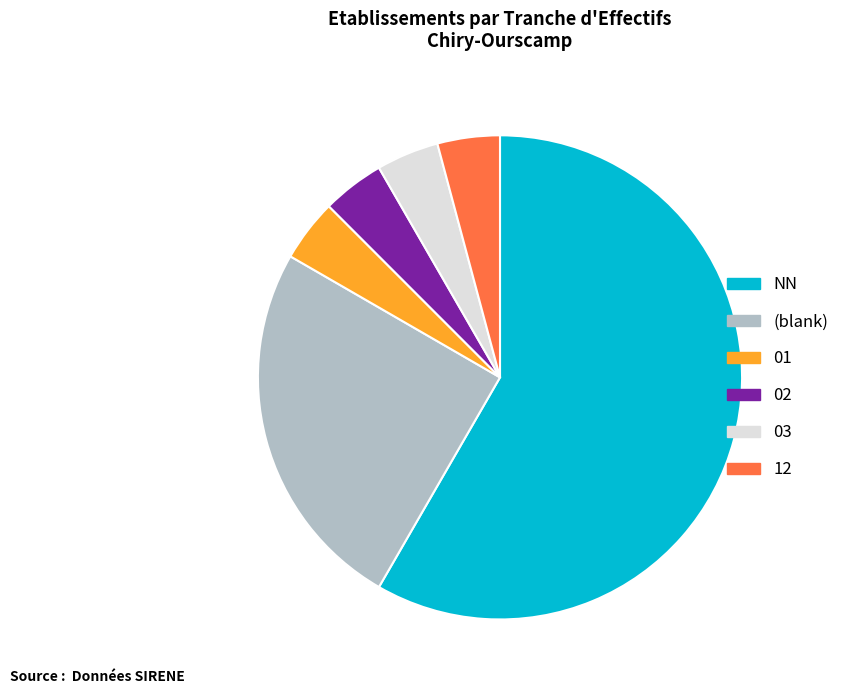

The (blank) slice represents 37% of the pie. True or false?

False